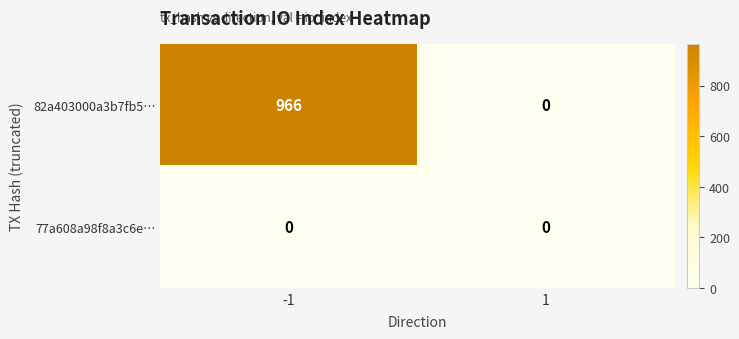

List the series in order of their peak value, lowest first.

77a608a98f8a3c6e…, 82a403000a3b7fb5…